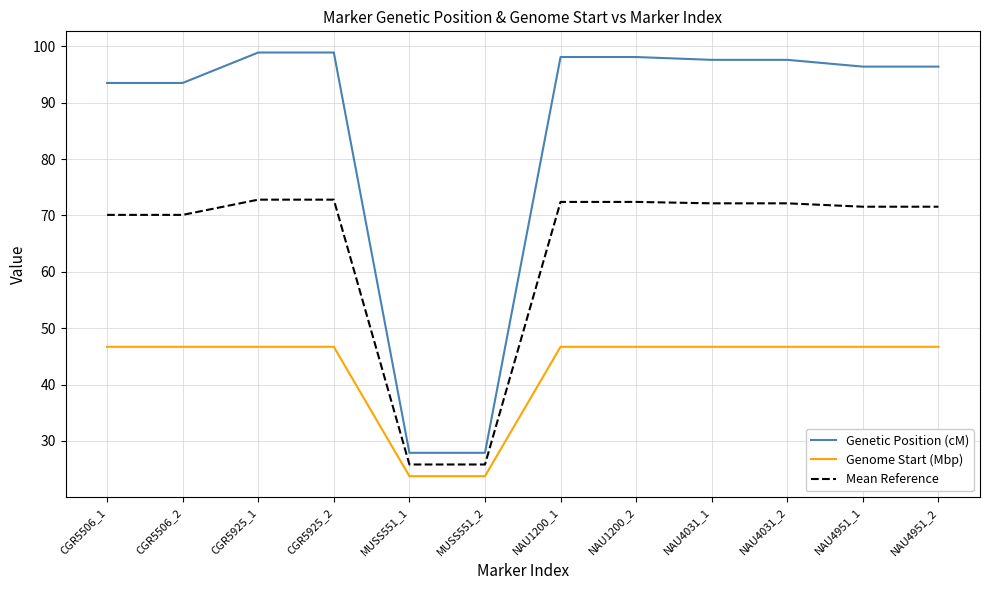

What is the difference between the maximum and second lowest values in the Genetic Position (cM) series?

71.0